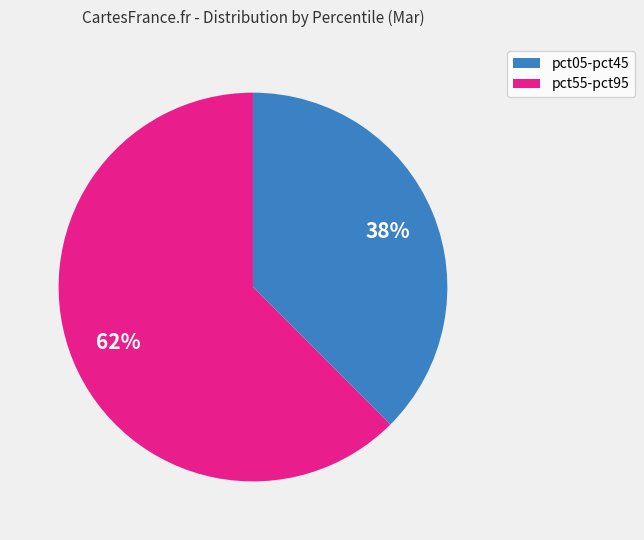

How many slices are in this pie chart?

2